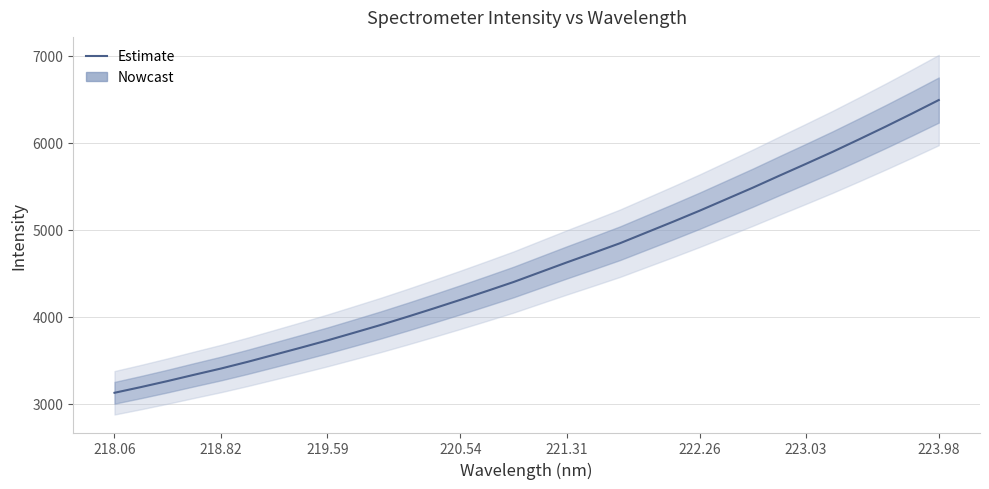

How many categories are shown in the chart?

32